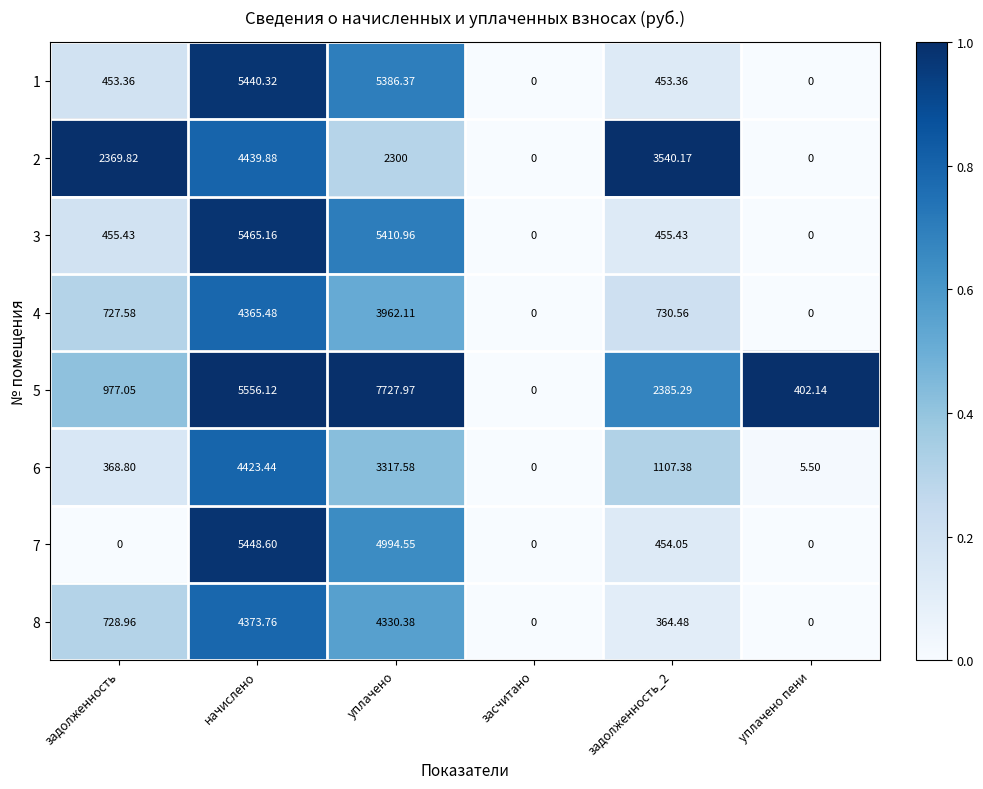

Which category has the lowest value in the 6 series?

засчитано